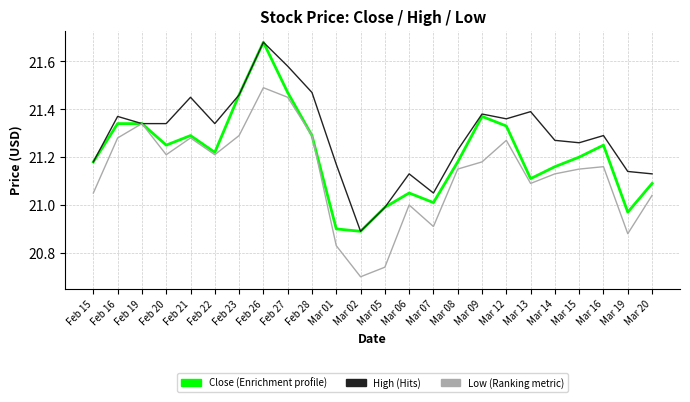

List the series in order of their overall mean, highest first.

High (Hits), Close (Enrichment profile), Low (Ranking metric)